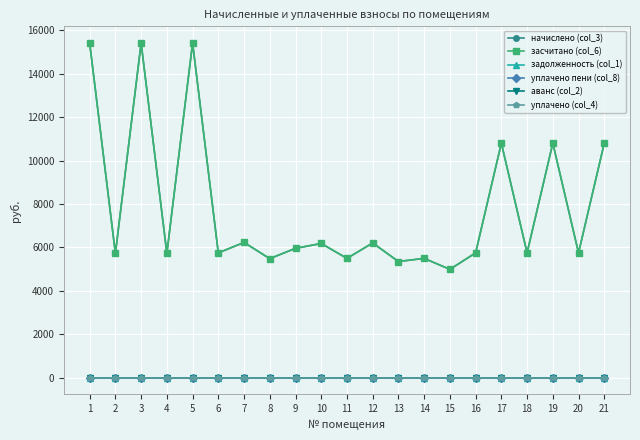

True or false: засчитано (col_6) and аванс (col_2) cross at least once.

False